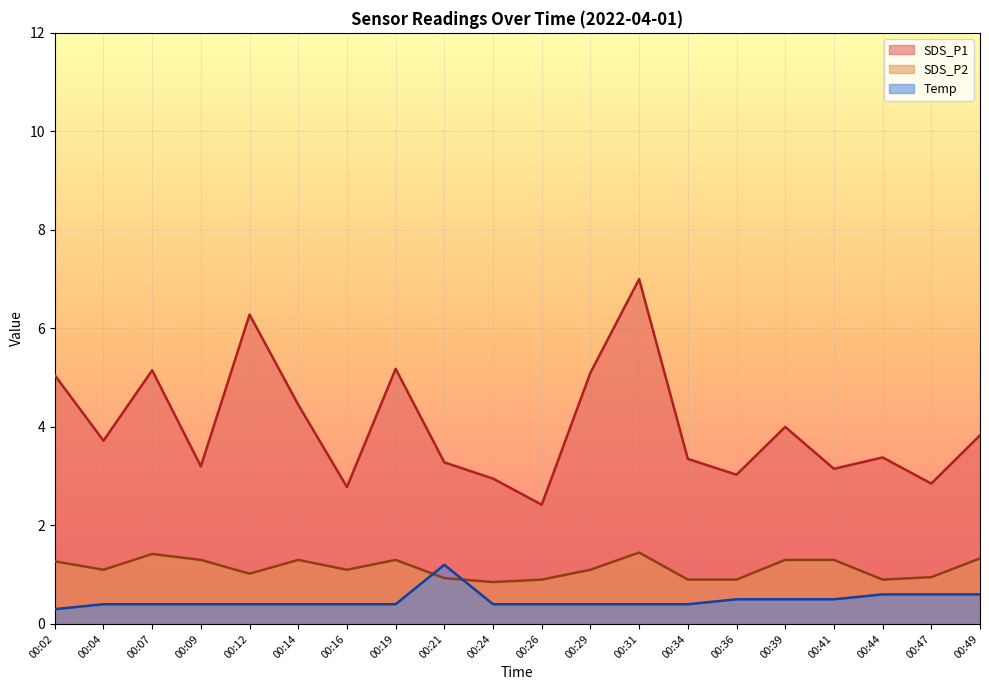

How many lines are shown in the chart?

3